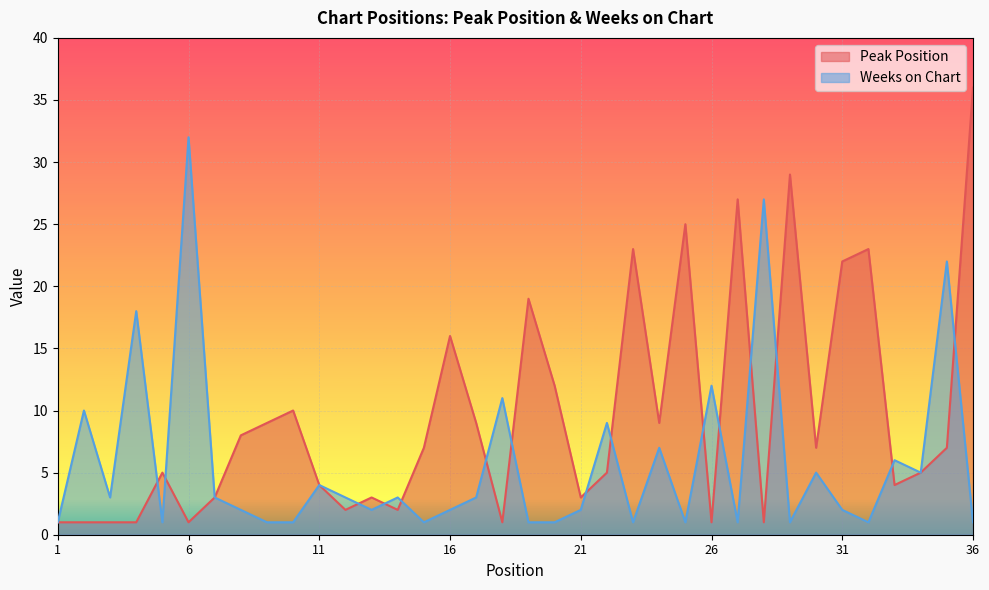

The value of Weeks on Chart at 4 is 18. True or false?

True